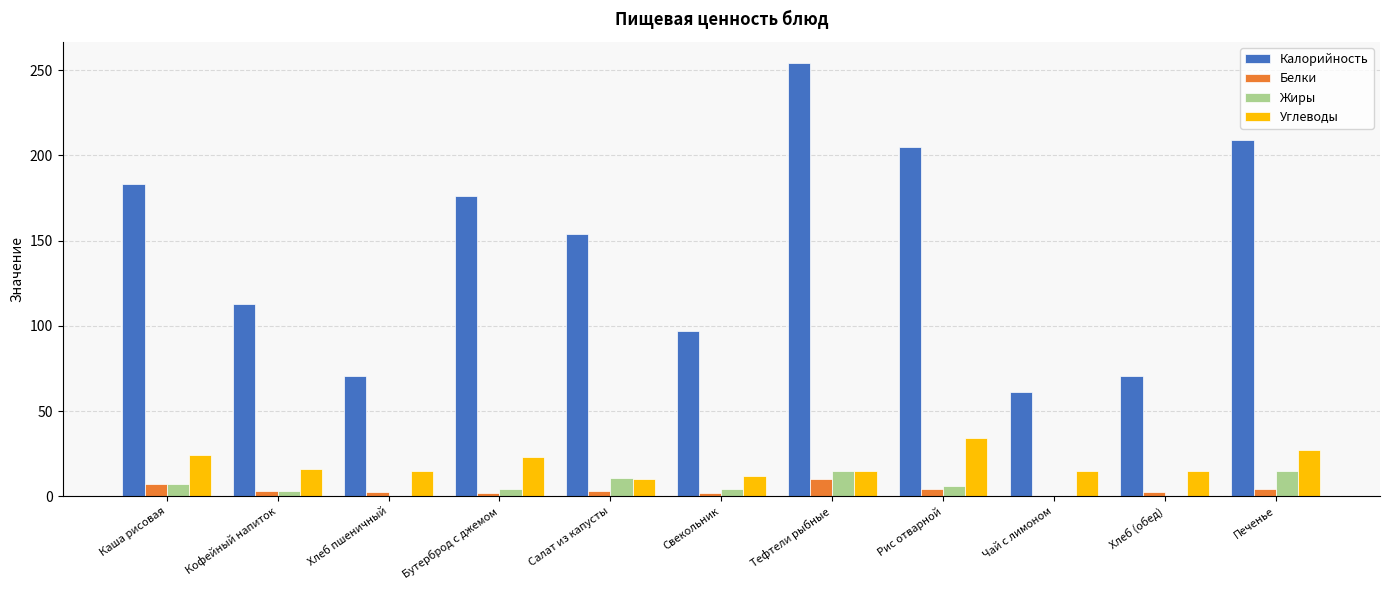

What is the maximum value for Углеводы?

34.0